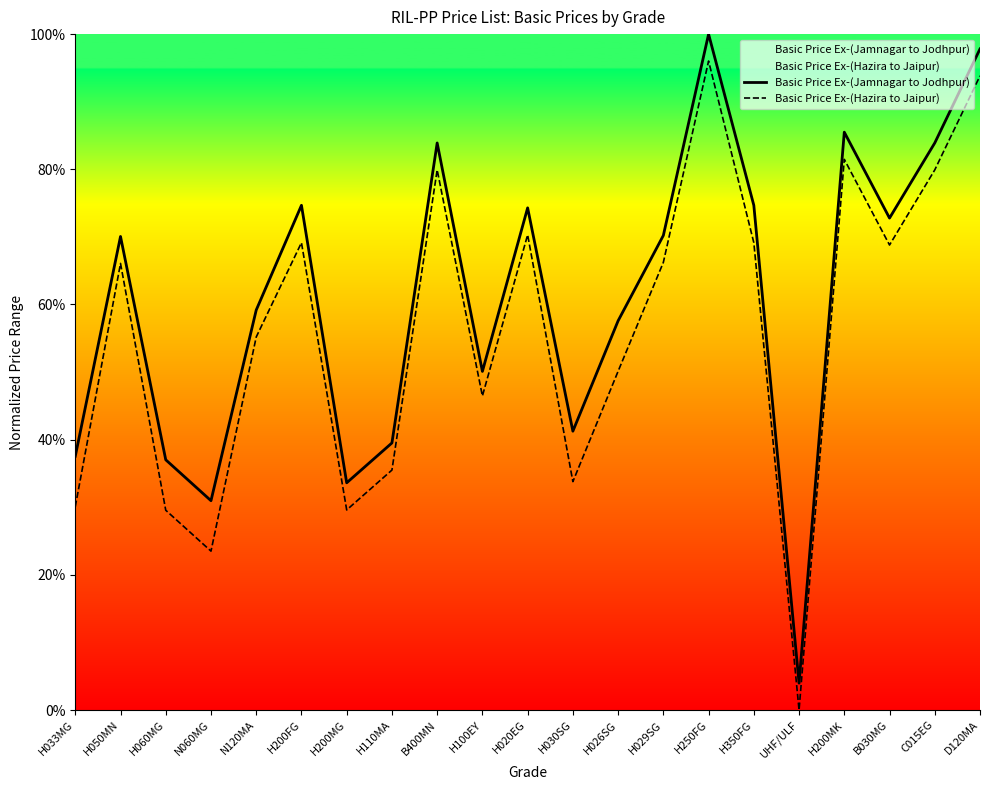

Rank the categories by Basic Price Ex-(Jamnagar to Jodhpur) value from lowest to highest.

UHF/ULF, N060MG, H200MG, H060MG, H033MG, H110MA, H030SG, H100EY, H026SG, N120MA, H050MN, H029SG, B030MG, H020EG, H200FG, H350FG, B400MN, C015EG, H200MK, D120MA, H250FG